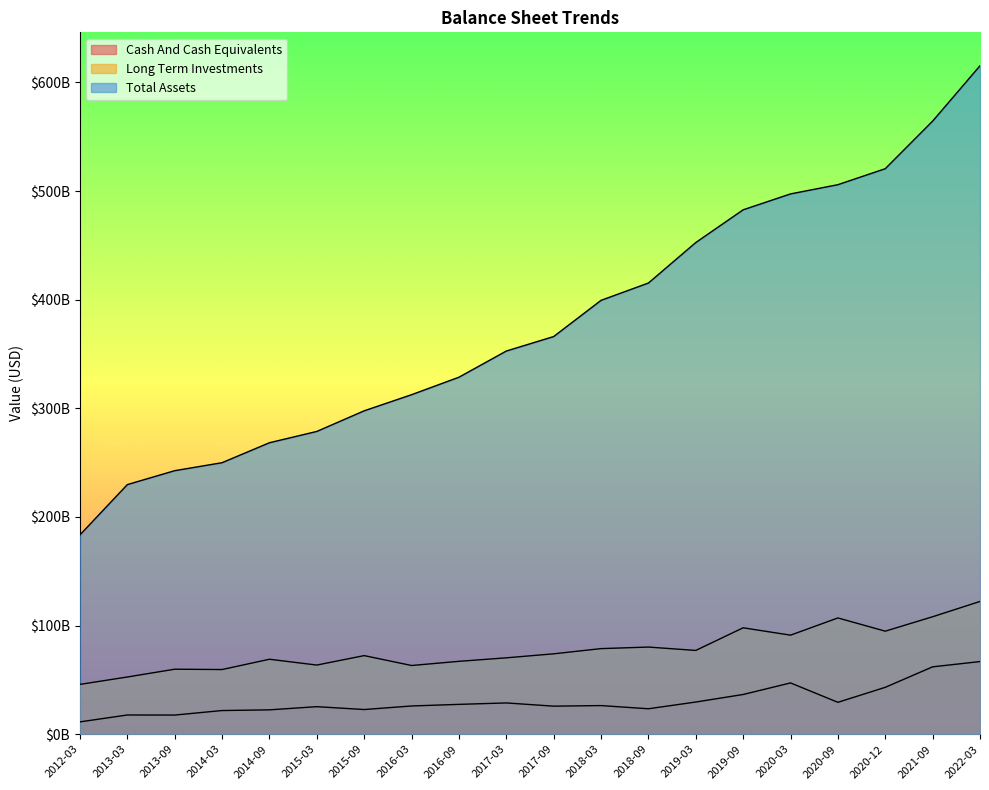

Reading left to right, list all the values displayed in this chart.

Cash And Cash Equivalents: 2012-03=11361093000	2013-03=17704859000	2013-09=17636735000	2014-03=21796160000	2014-09=22431488000	2015-03=25367709000	2015-09=22721454000	2016-03=26000710000	2016-09=27480249000	2017-03=28789751000	2017-09=25833967000	2018-03=26364437000	2018-09=23431248000	2019-03=29632845000	2019-09=36571494000	2020-03=47216477000	2020-09=29365670000	2020-12=43166968000	2021-09=62025621000	2022-03=66869299000
Long Term Investments: 2012-03=45861924000	2013-03=52668033000	2013-09=59833868000	2014-03=59535574000	2014-09=69005136000	2015-03=63652666000	2015-09=72350768000	2016-03=63244514000	2016-09=67086713000	2017-03=70314504000	2017-09=73995067000	2018-03=78791061000	2018-09=80221106000	2019-03=77122006000	2019-09=97958722000	2020-03=91167861000	2020-09=107025314000	2020-12=94844684000	2021-09=108118908000	2022-03=122212247000
Total Assets: 2012-03=183506579000	2013-03=229770822000	2013-09=242587486000	2014-03=249938257000	2014-09=268310414000	2015-03=278711269000	2015-09=297700415000	2016-03=312519613000	2016-09=328613330000	2017-03=352707760000	2017-09=366047384000	2018-03=399372453000	2018-09=415305882000	2019-03=452588883000	2019-09=482717390000	2020-03=497335331000	2020-09=505831816000	2020-12=520552016000	2021-09=564345497000	2022-03=615309147000